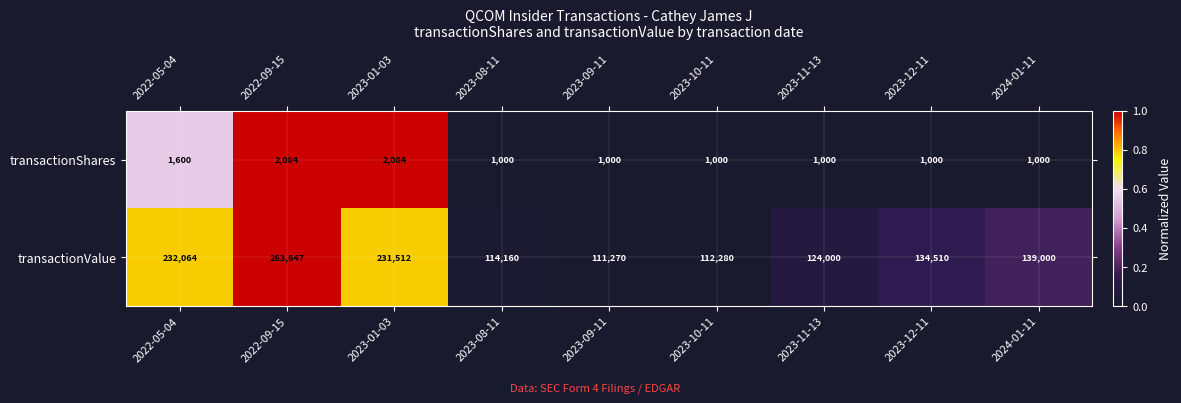

Reading left to right, list all the values displayed in this chart.

transactionShares: 2022-05-04=1600	2022-09-15=2084	2023-01-03=2084	2023-08-11=1000	2023-09-11=1000	2023-10-11=1000	2023-11-13=1000	2023-12-11=1000	2024-01-11=1000
transactionValue: 2022-05-04=232064	2022-09-15=263647	2023-01-03=231512	2023-08-11=114160	2023-09-11=111270	2023-10-11=112280	2023-11-13=124000	2023-12-11=134510	2024-01-11=139000